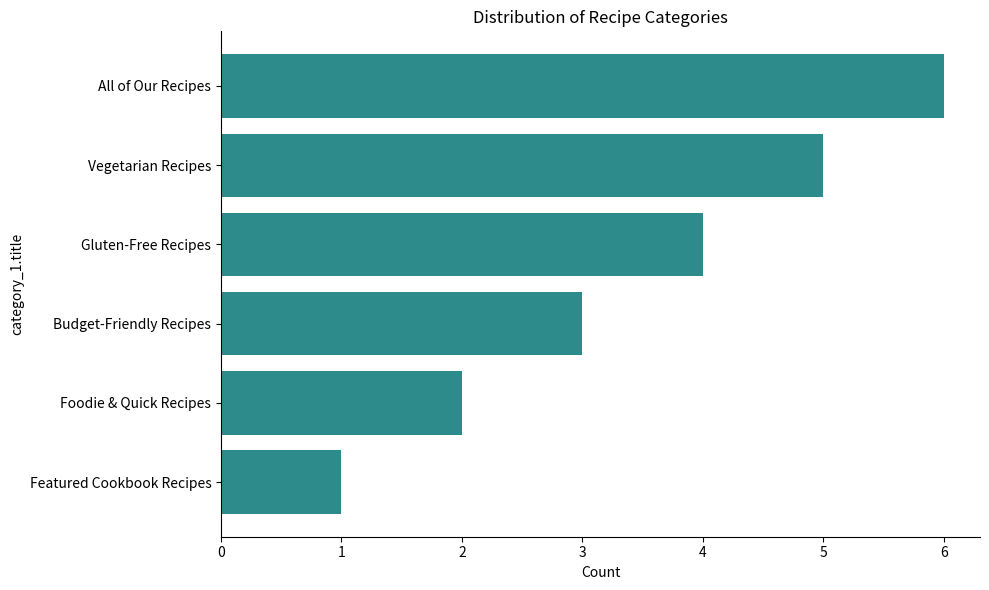

Which label corresponds to the largest value in the chart?

All of Our Recipes